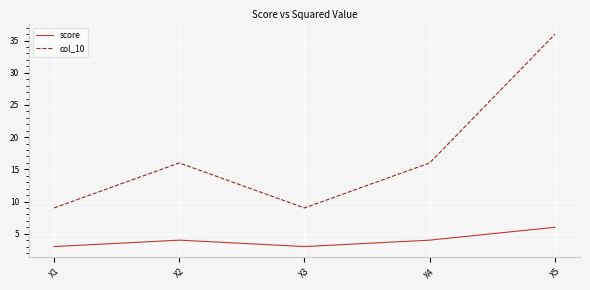

Between X2 and X5, which series saw the biggest shift?

col_10